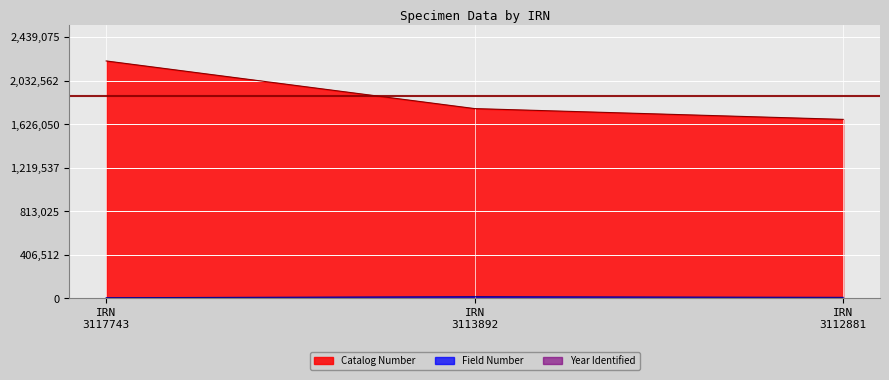

Which series has the largest total across all categories?

Catalog Number